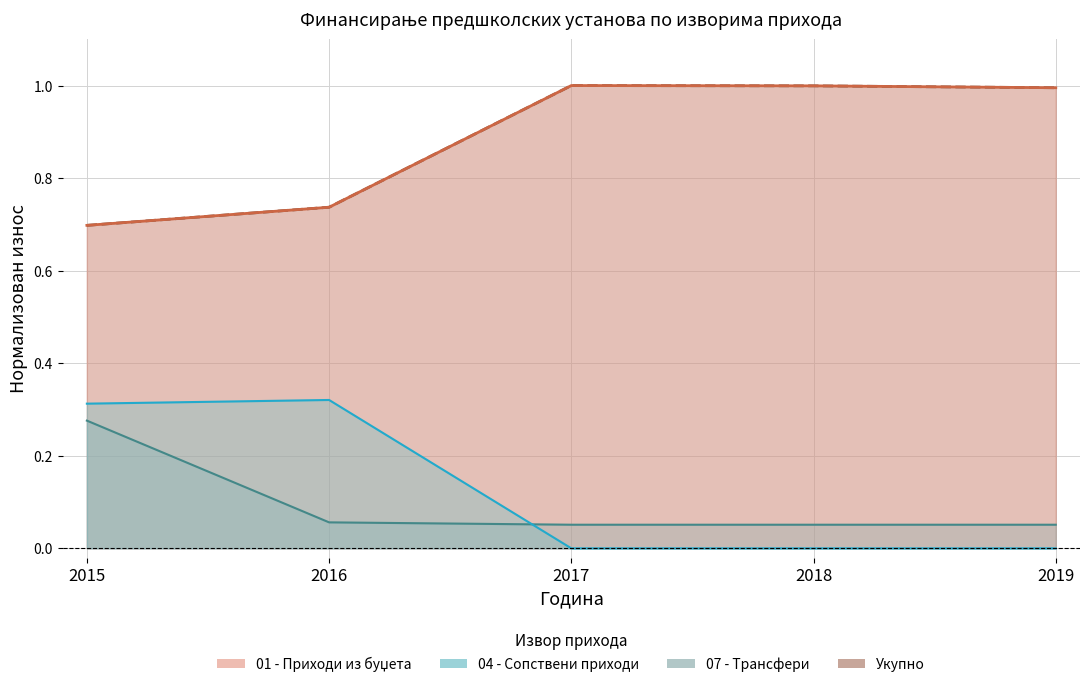

What is the sum of all 04 - Сопствени приходи values?

0.6